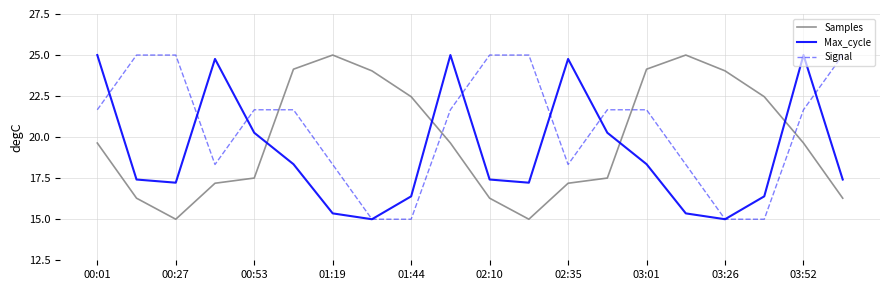

What is the minimum value for Signal?

15.0